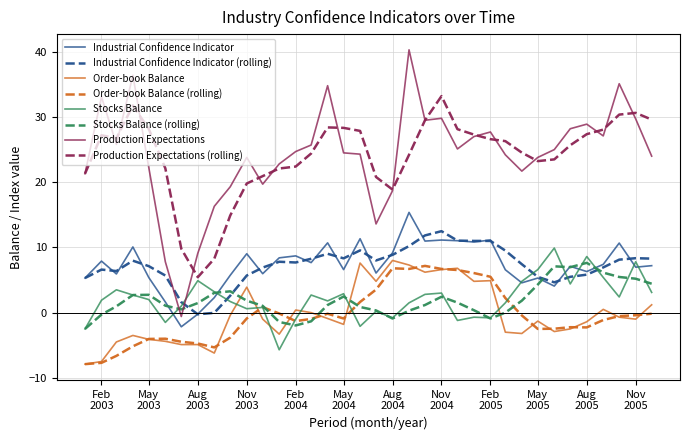

What is the maximum value shown in the chart?

40.3